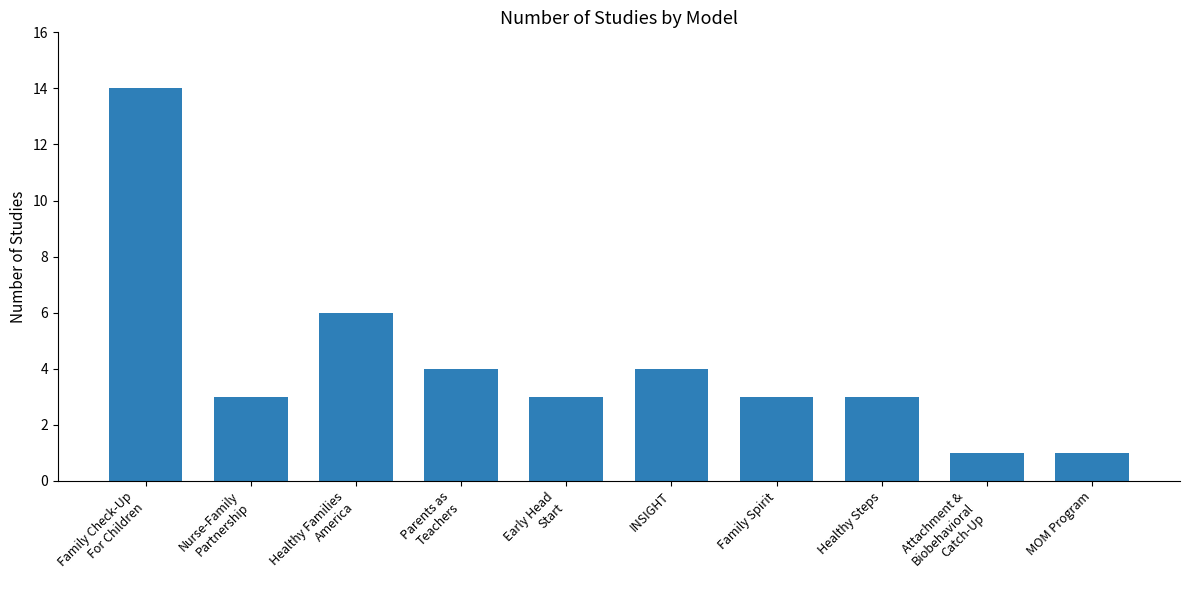

How many distinct data groups are displayed?

1